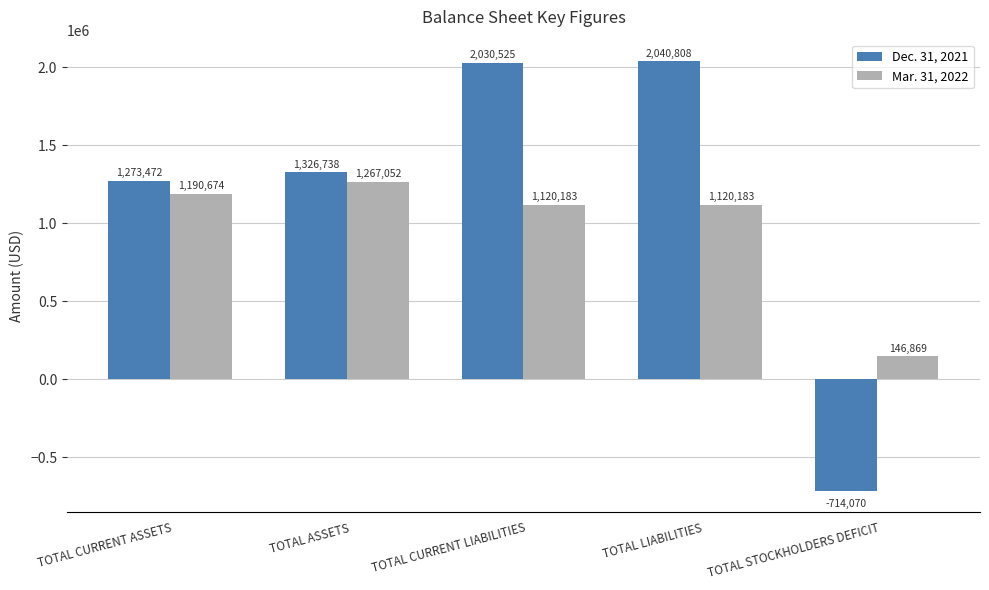

What are all the series names shown in the legend?

Dec. 31, 2021, Mar. 31, 2022